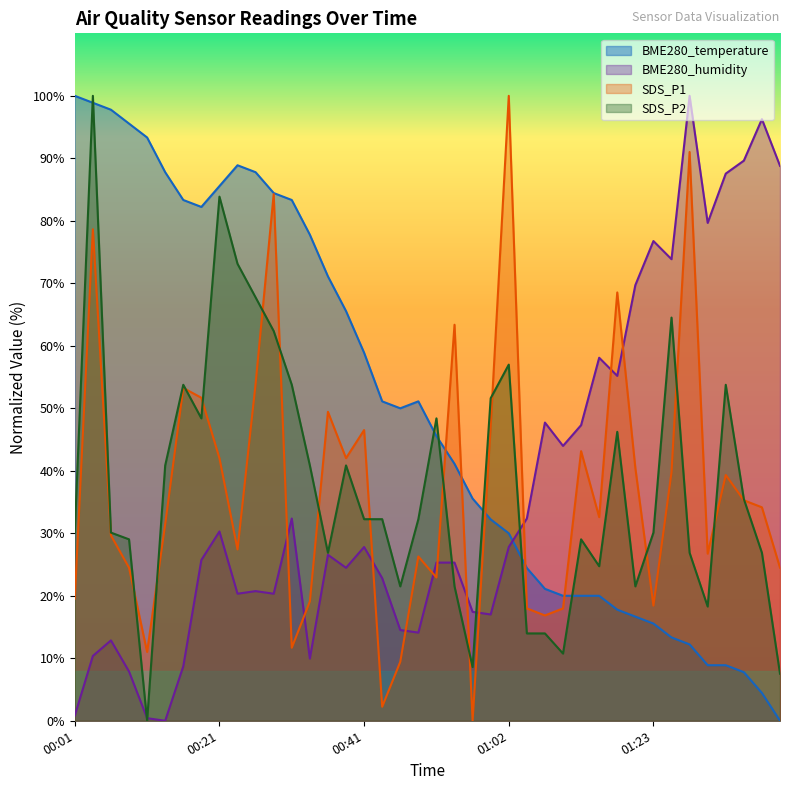

At which label is SDS_P1 closest to 50?

00:36